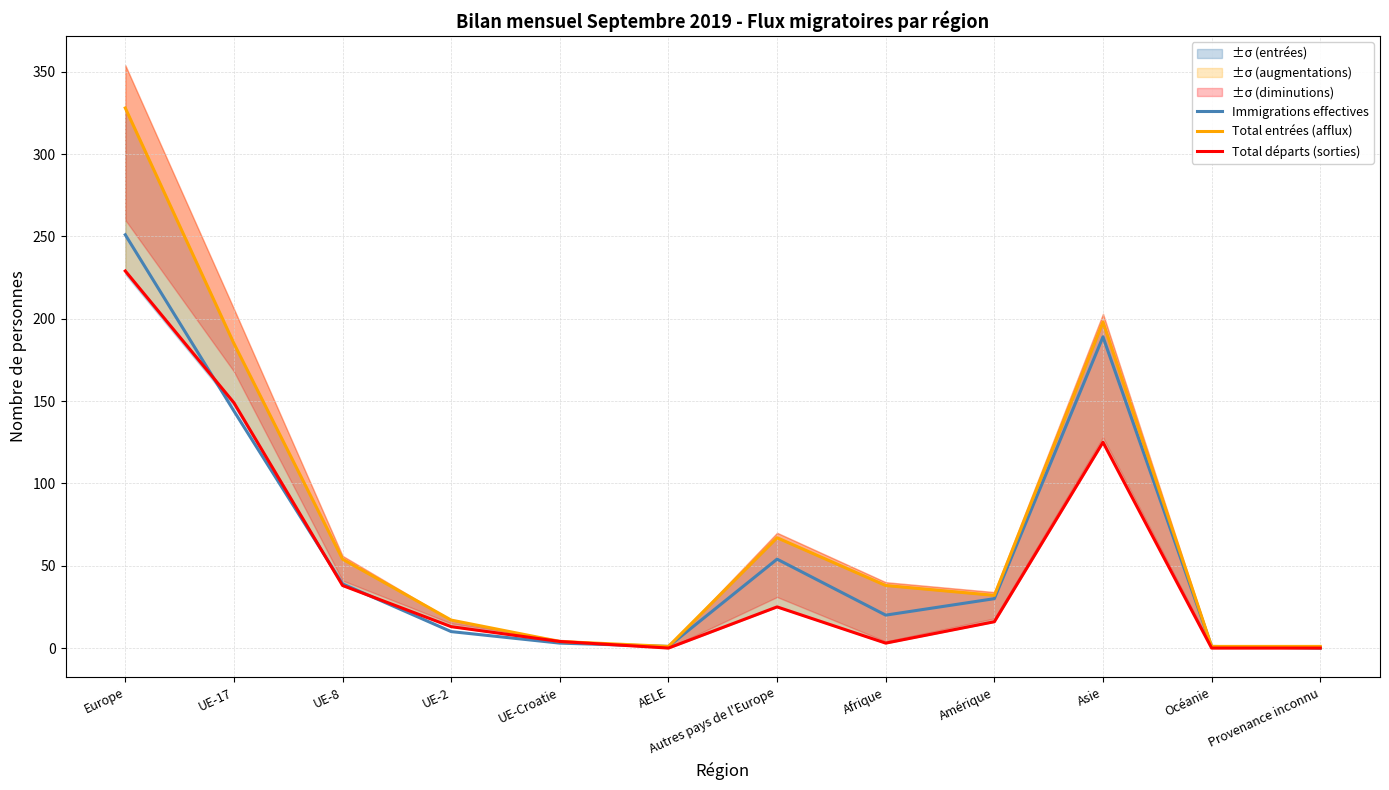

What is the sum of all Total entrées (afflux) values?

926